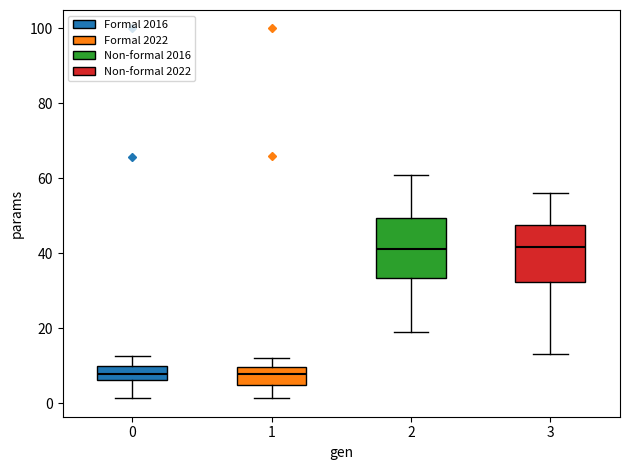

Where is the lower edge of the box at x = 0 on the y-axis? The values are not printed on the chart, so give them approximately, as read against the axis.

6